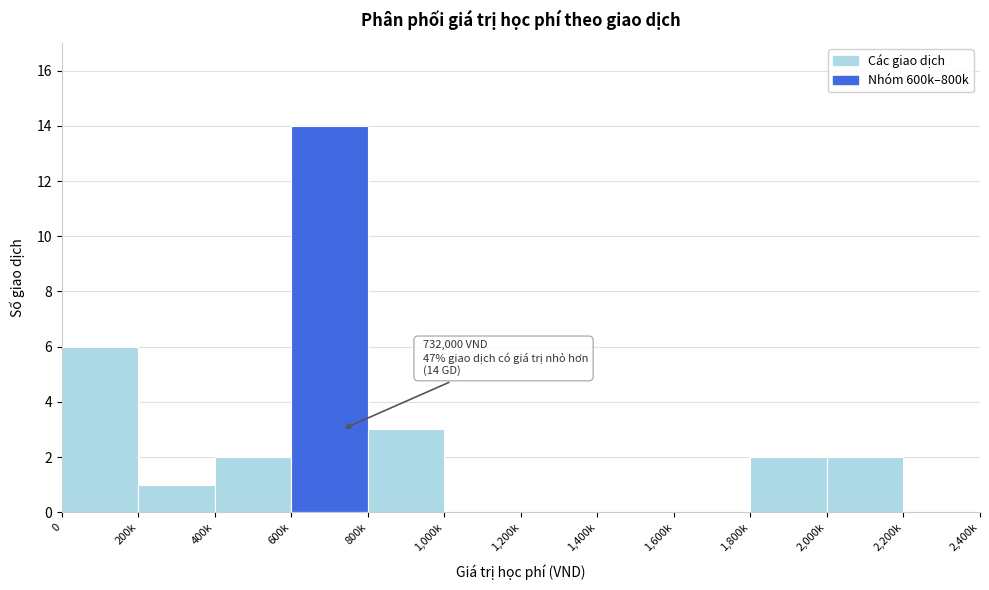

Reading left to right, list all the values displayed in this chart.

0=6	200k=1	400k=2	600k=14	800k=3	1,000k=0	1,200k=0	1,400k=0	1,600k=0	1,800k=2	2,000k=2	2,200k=0